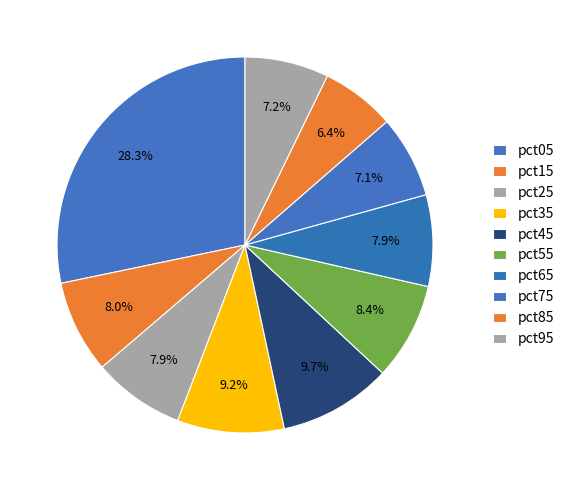

Does pct65 account for over 50% of the chart?

No